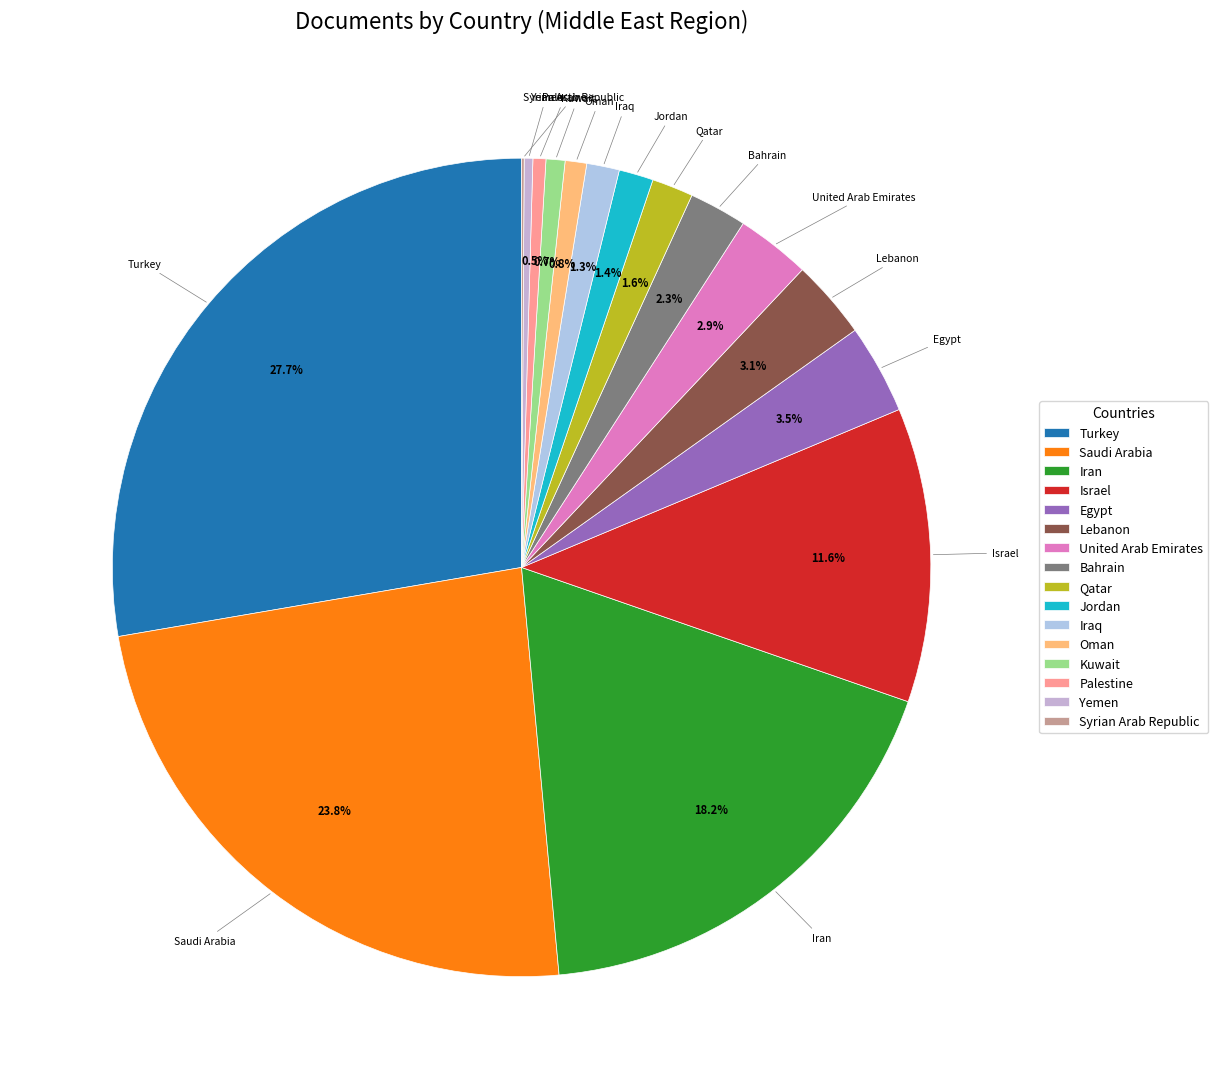

Does any single category account for the majority?

No